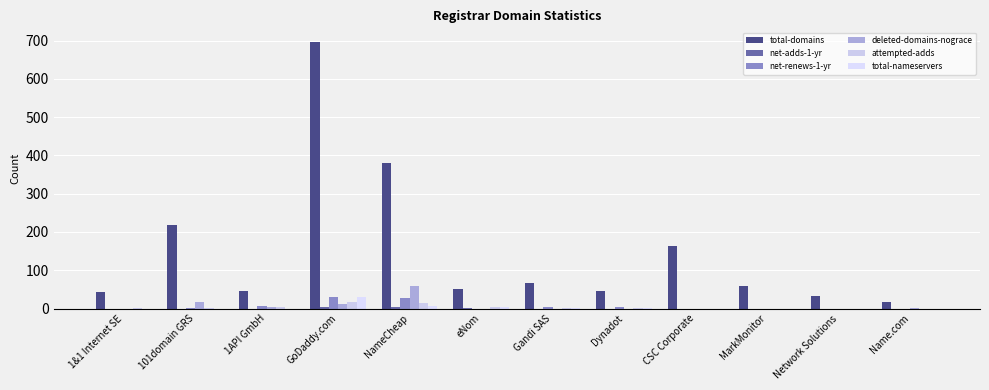

How many data points does each series have?

12